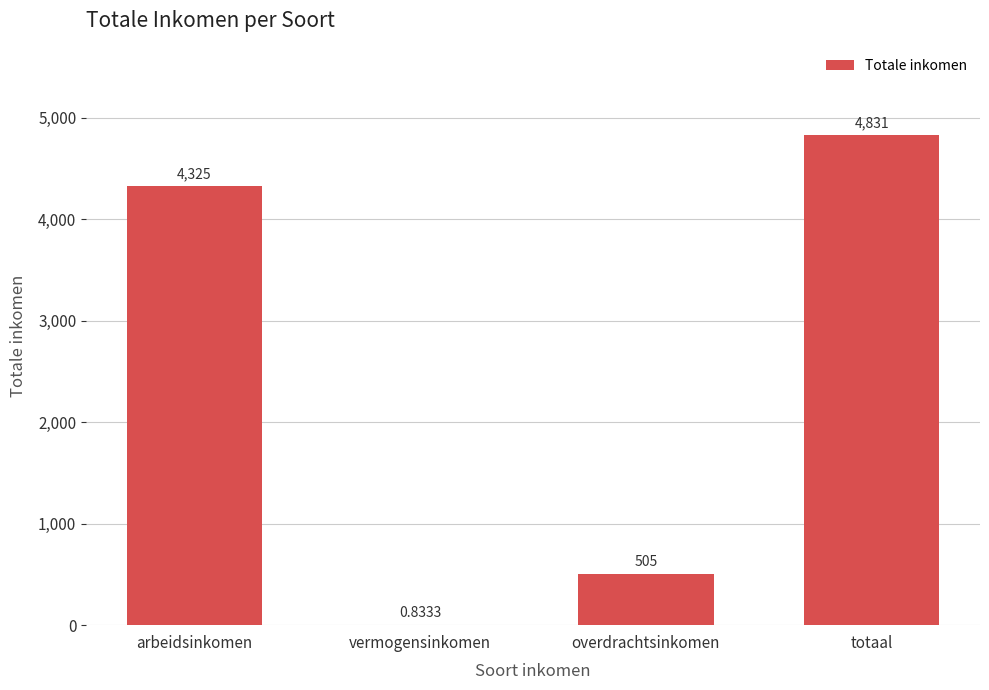

Are the bars horizontal?

No